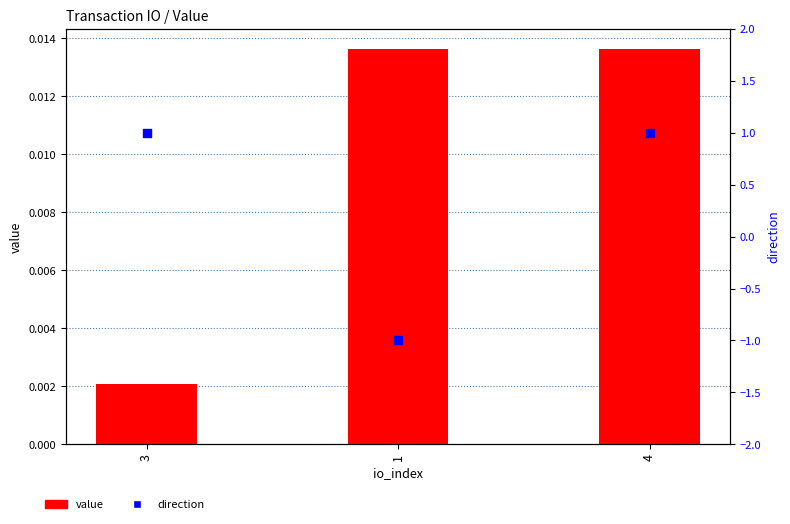

Which series reaches the minimum Y coordinate?

direction